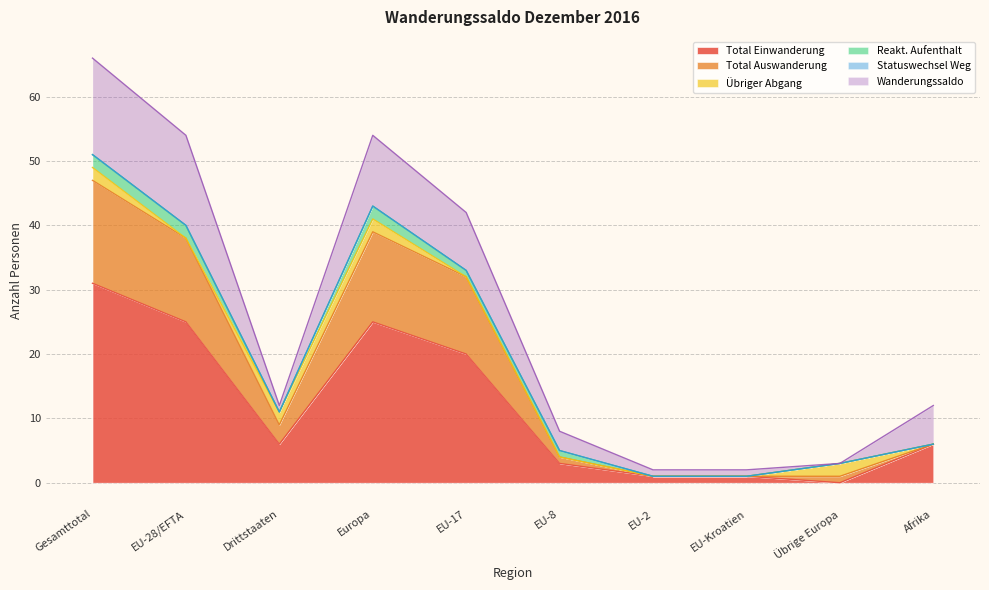

How many data points in Total Einwanderung are above 6?

4